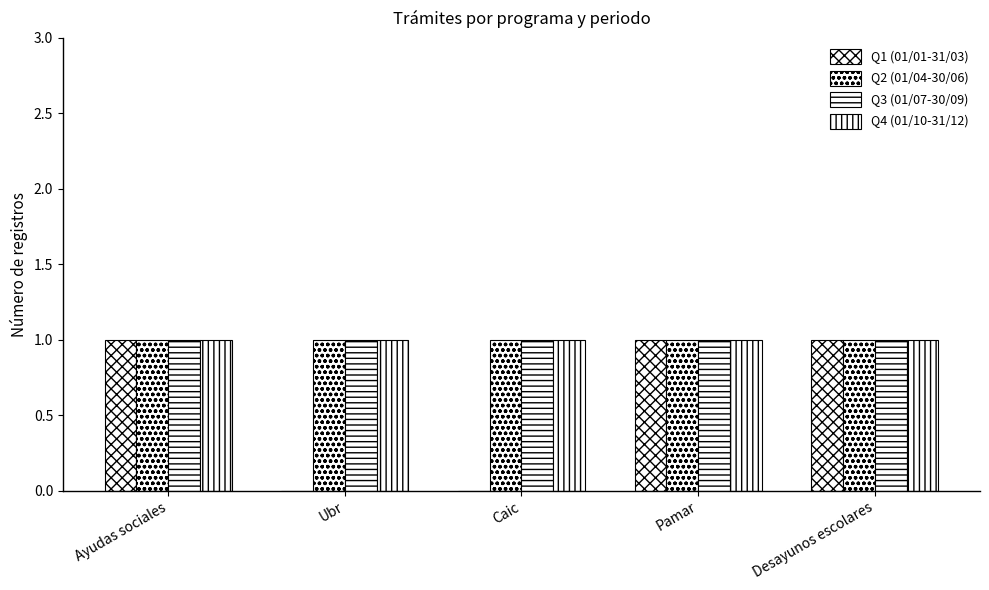

How many groups of bars are there?

5